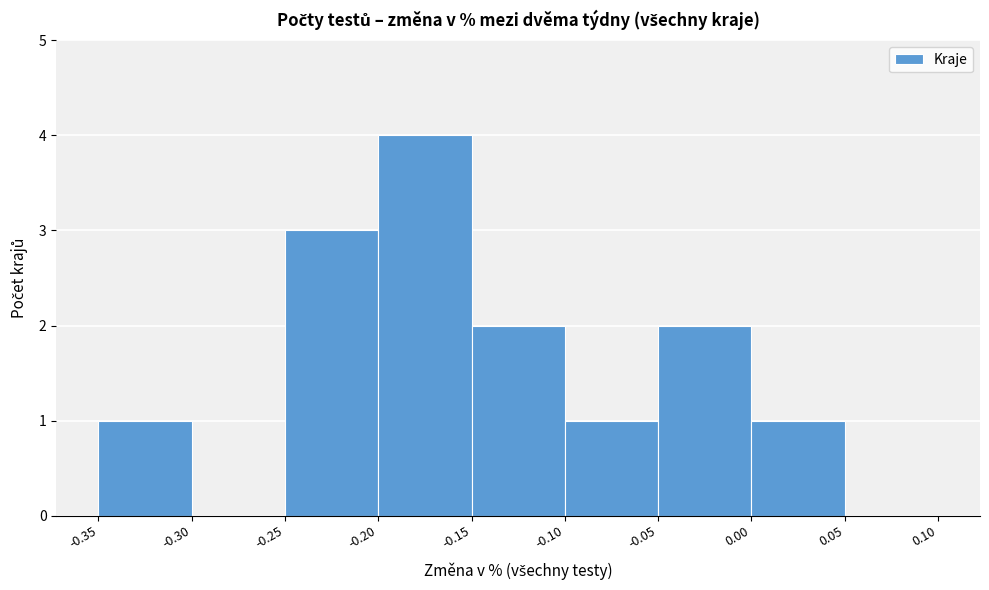

Reading left to right, transcribe this chart: for each bar, give the range it covers on the x-axis and its height. The values are not printed on the chart, so give them approximately, as read against the axis.

-0.35 to -0.30: 1
-0.30 to -0.25: 0
-0.25 to -0.20: 3
-0.20 to -0.15: 4
-0.15 to -0.10: 2
-0.10 to -0.05: 1
-0.05 to 0.00: 2
0.00 to 0.05: 1
0.05 to 0.10: 0